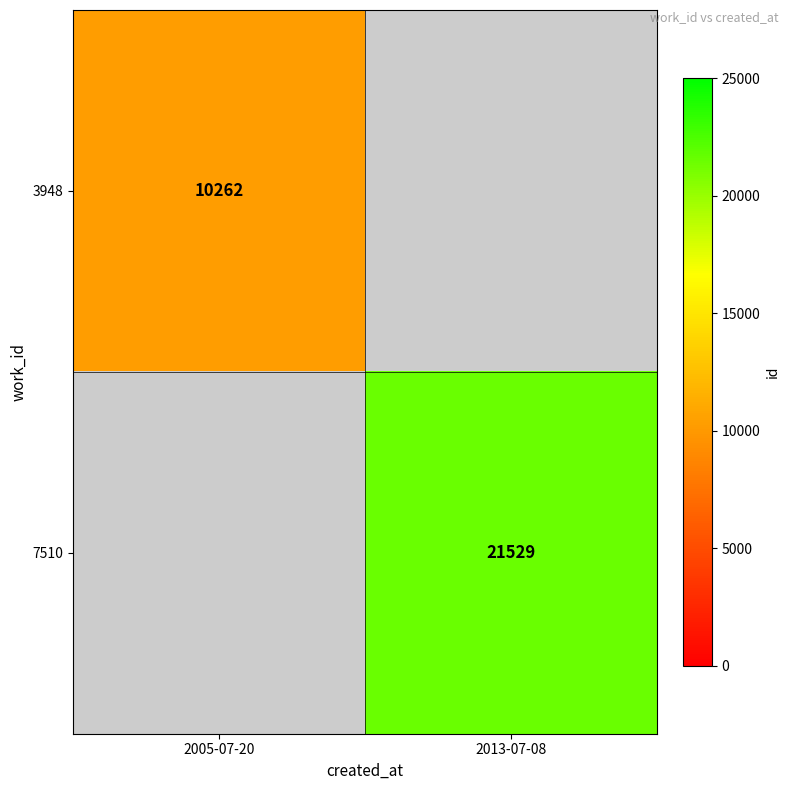

At how many categories does at least one series exceed 20969?

1